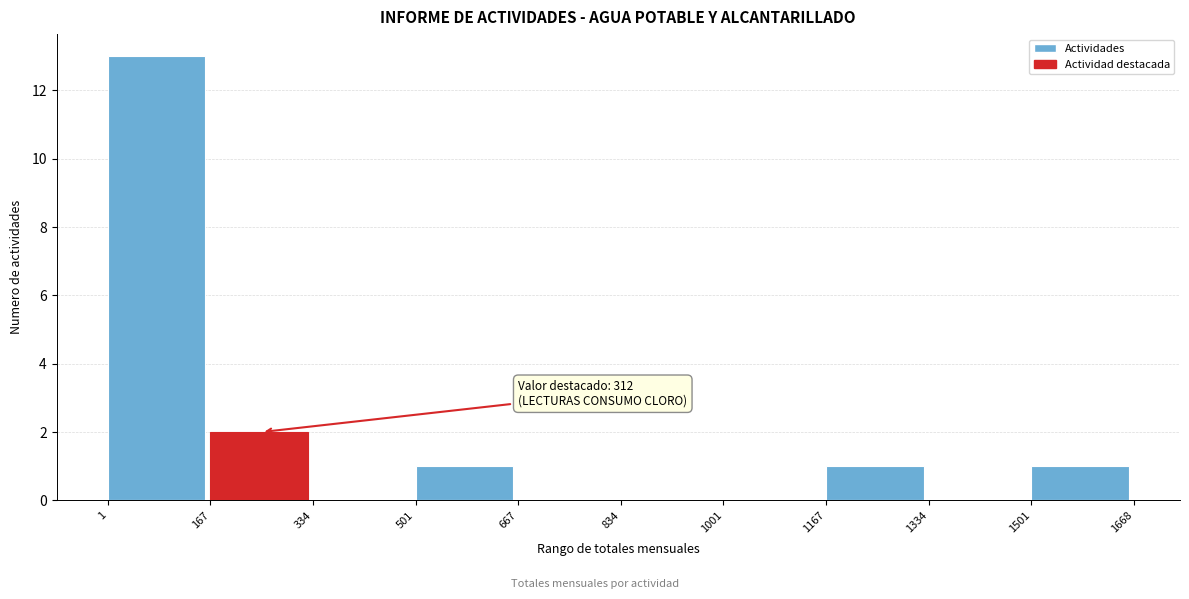

Which range on the x-axis has the tallest bar?

1 to 167